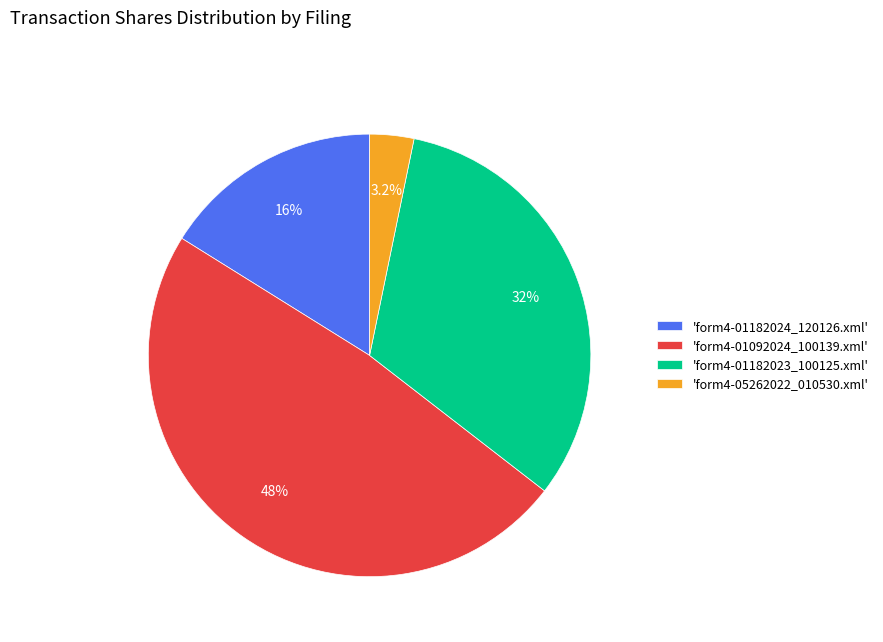

Rank the categories by value from highest to lowest.

'form4-01092024_100139.xml', 'form4-01182023_100125.xml', 'form4-01182024_120126.xml', 'form4-05262022_010530.xml'